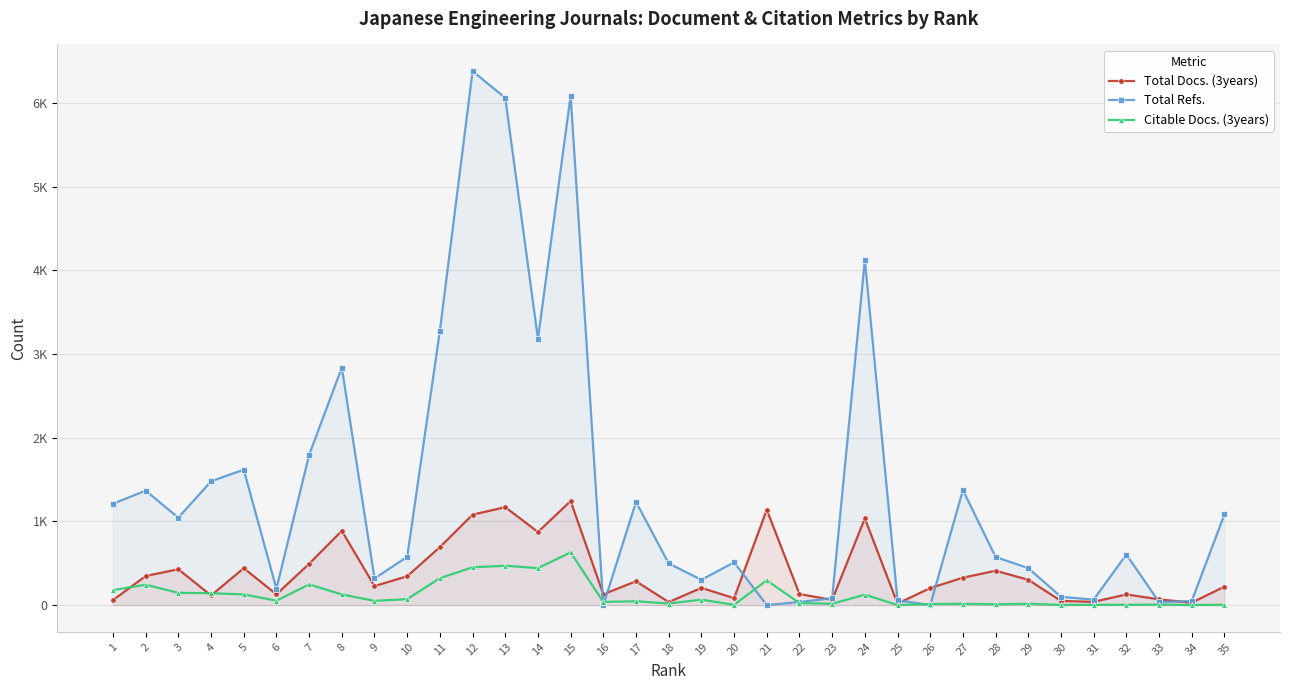

What is the approximate value of Total Docs. (3years) at 15, to the nearest 100?

1200